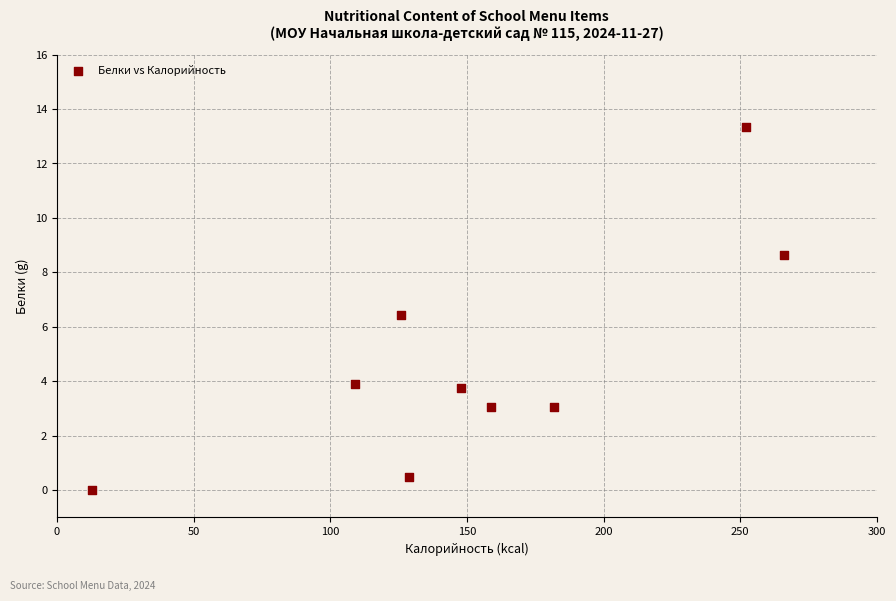

What is the average Y value?

4.7